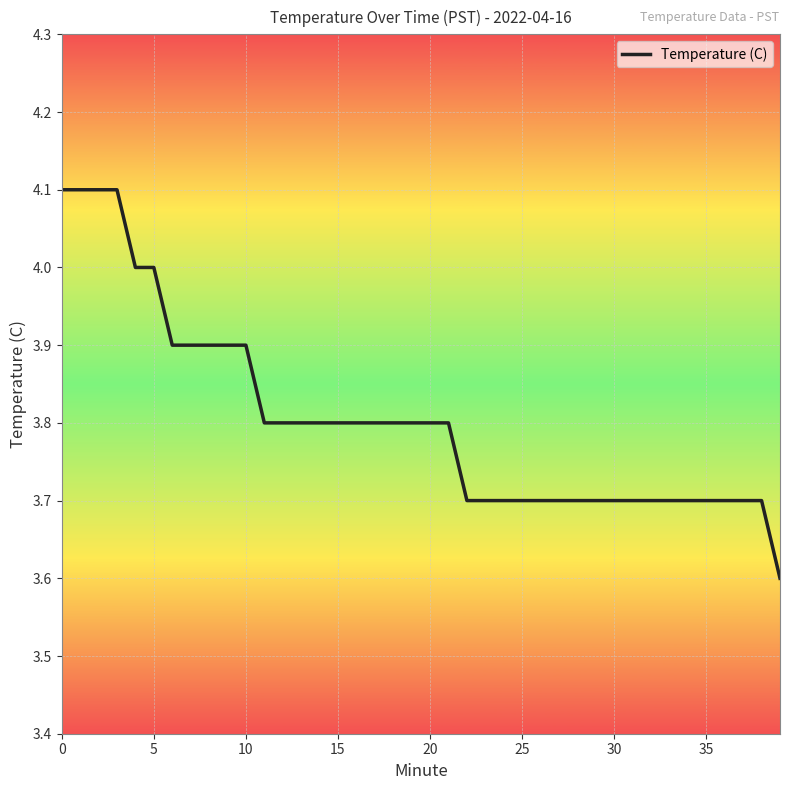

What is the maximum value shown in the chart?

4.1